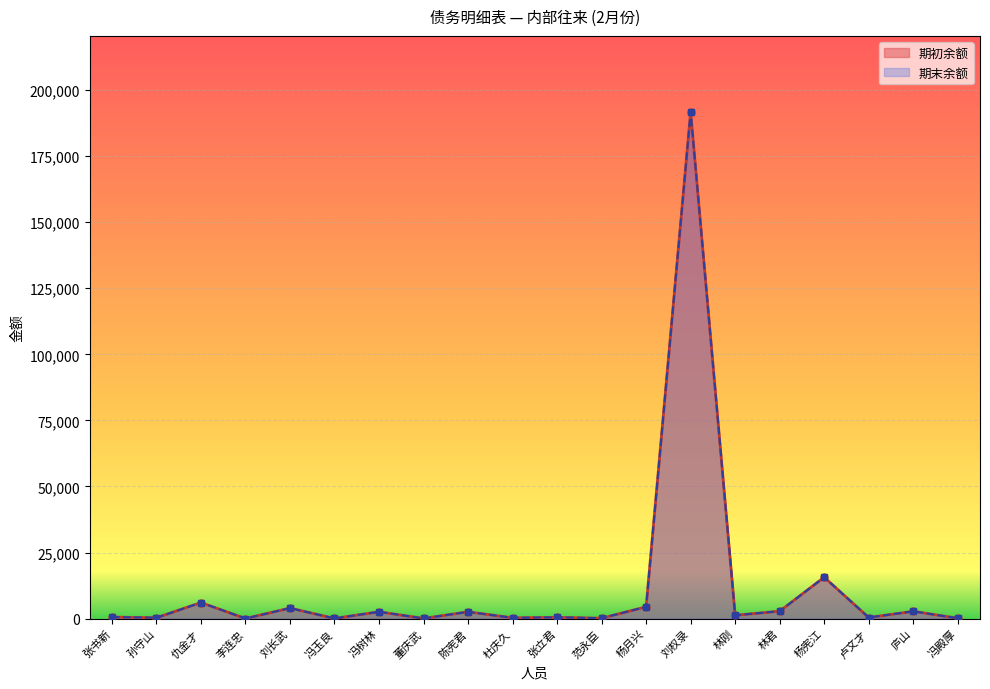

Between 孙守山 and 张立君, which series saw the biggest shift?

期初余额